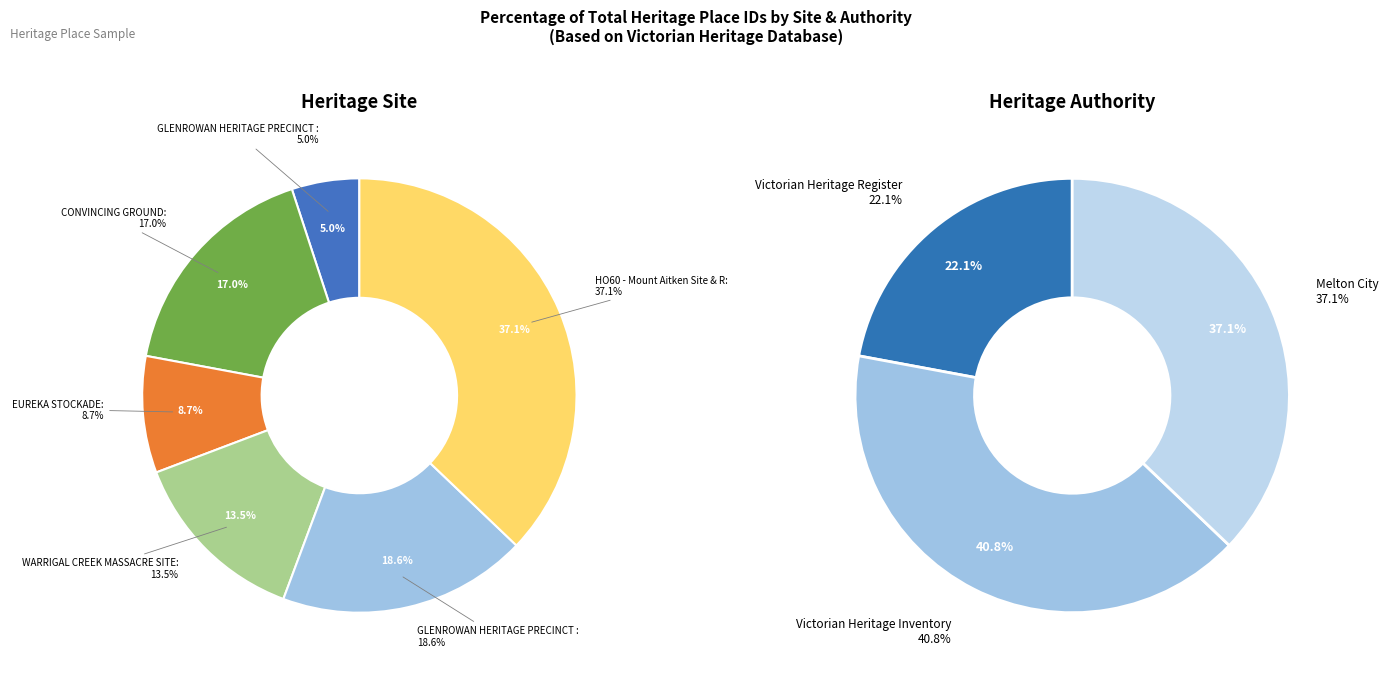

To the nearest percent, what is the average slice percentage?

17%